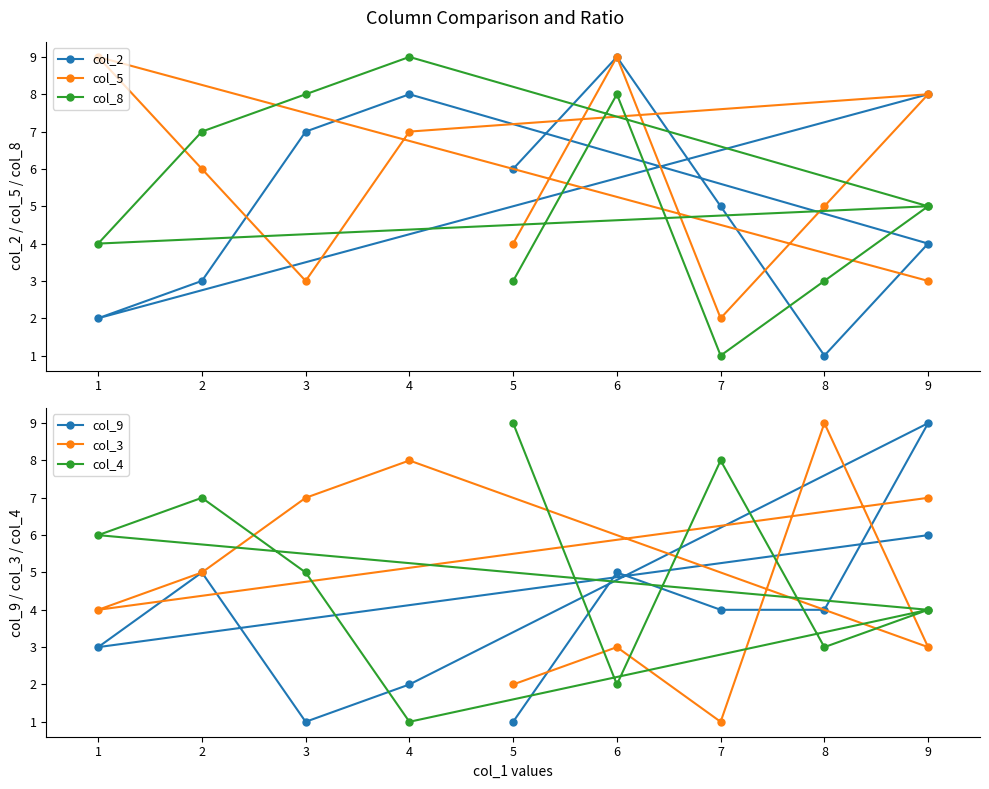

Is it true that col_4 equals 10 at 1?

False